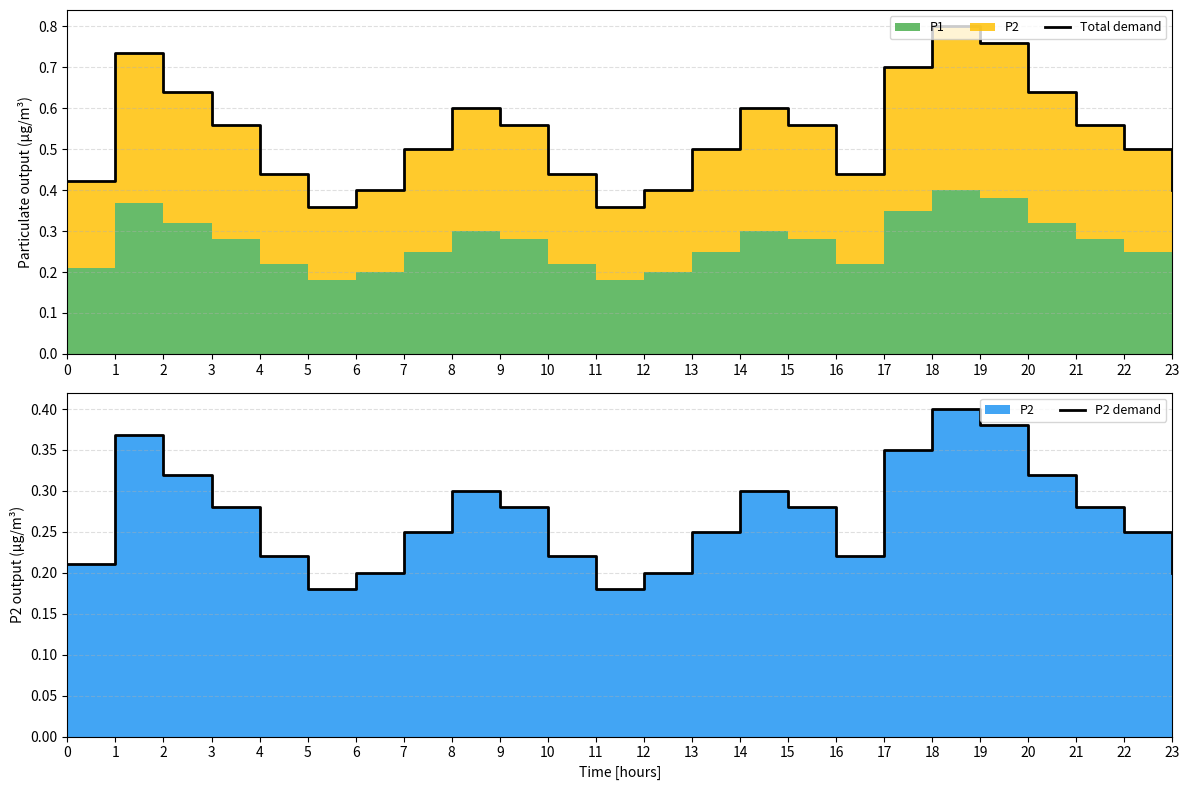

Reading left to right, transcribe all the data shown in this chart.

Total demand: 0.4	0.7	0.6	0.6	0.4	0.4	0.4	0.5	0.6	0.6	0.4	0.4	0.4	0.5	0.6	0.6	0.4	0.7	0.8	0.8	0.6	0.6	0.5	0.4
P2 demand: 0.2	0.4	0.3	0.3	0.2	0.2	0.2	0.2	0.3	0.3	0.2	0.2	0.2	0.2	0.3	0.3	0.2	0.3	0.4	0.4	0.3	0.3	0.2	0.2